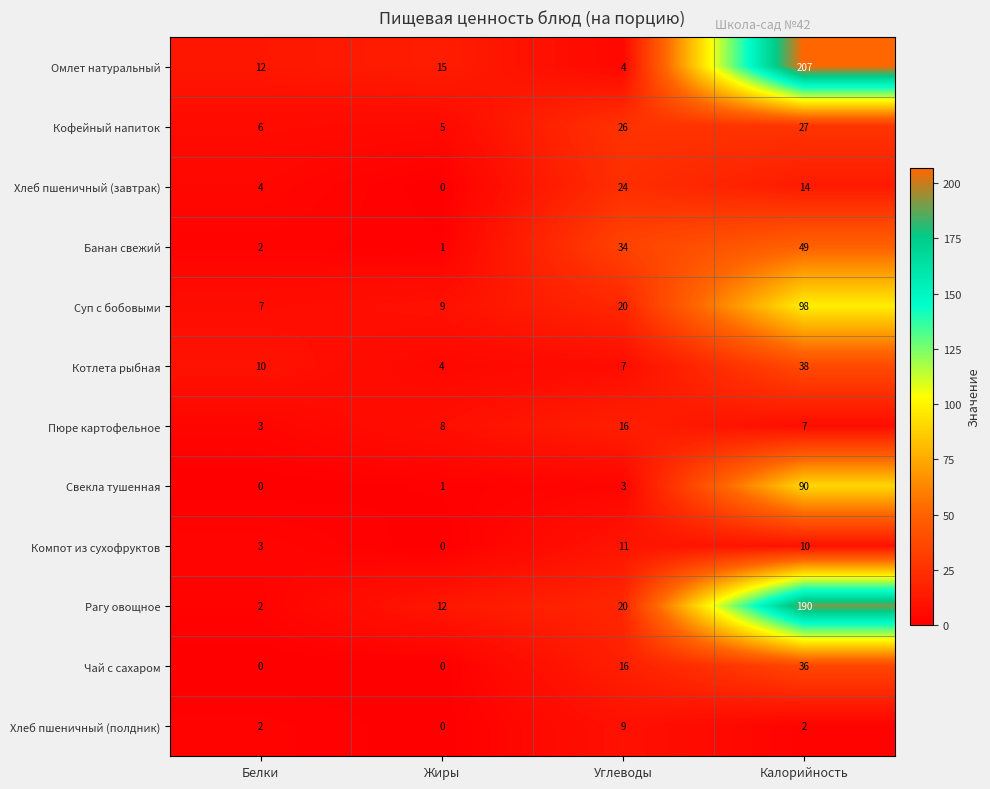

Which series has the widest spread of values?

Омлет натуральный